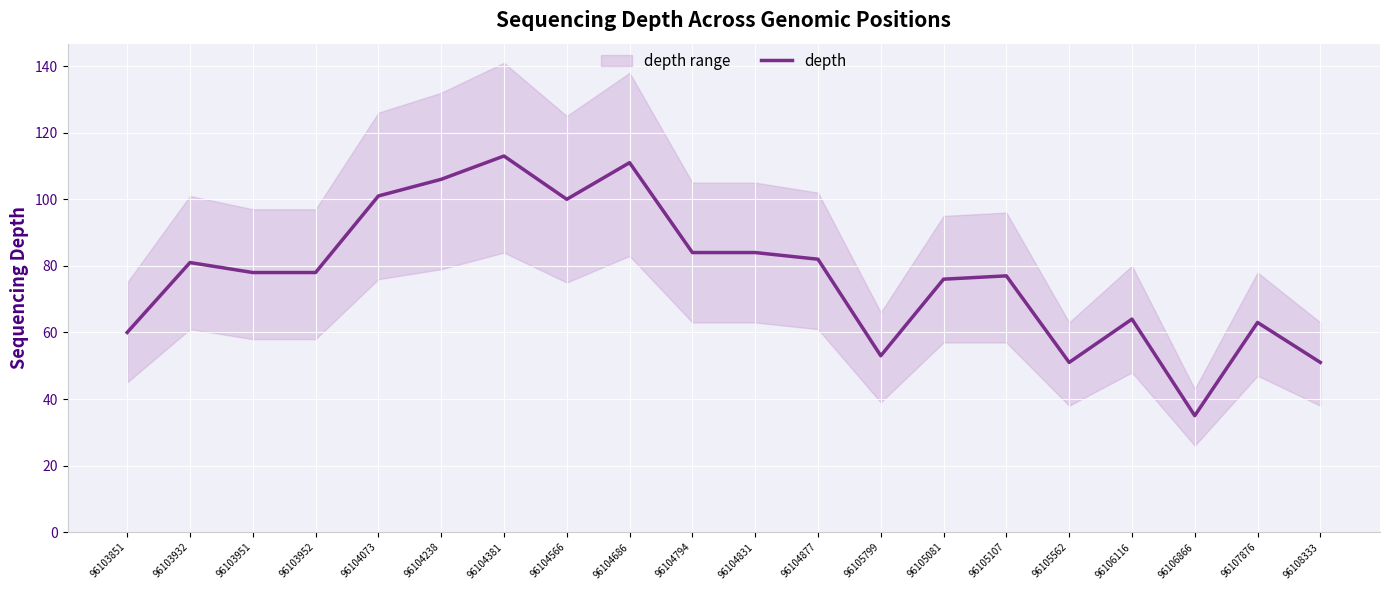

How many interior local peaks (higher than both neighbors) does the data have?

6